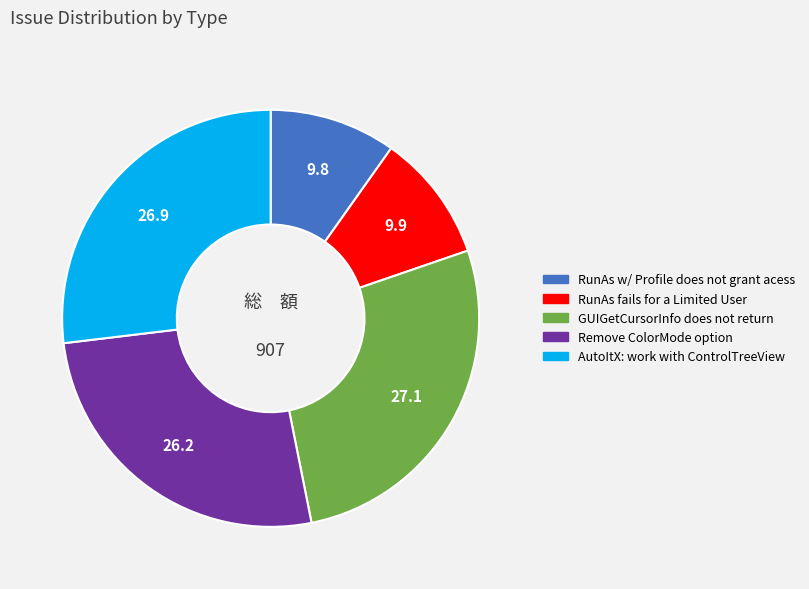

How many segments does this pie chart have?

5